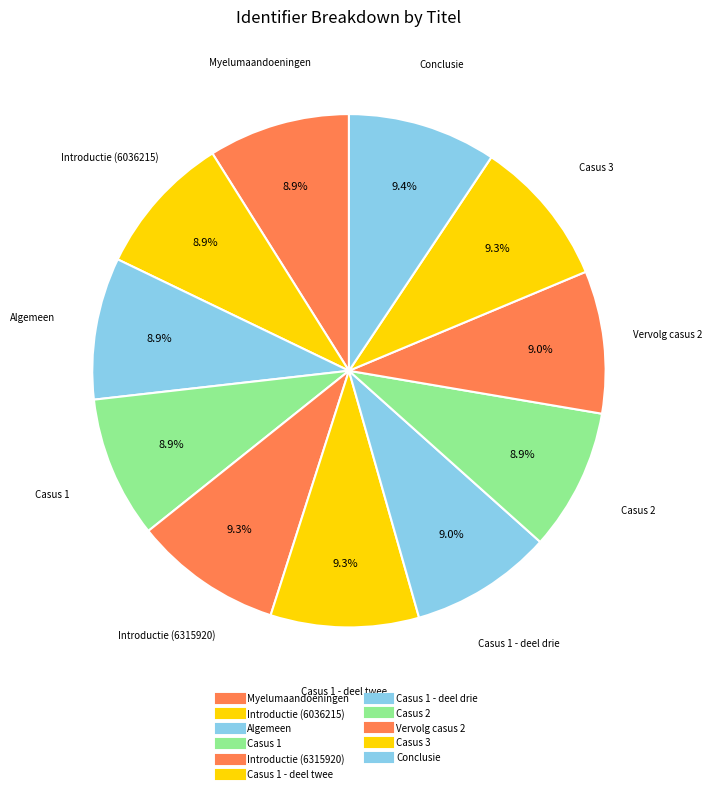

Count the number of slices in the pie.

11